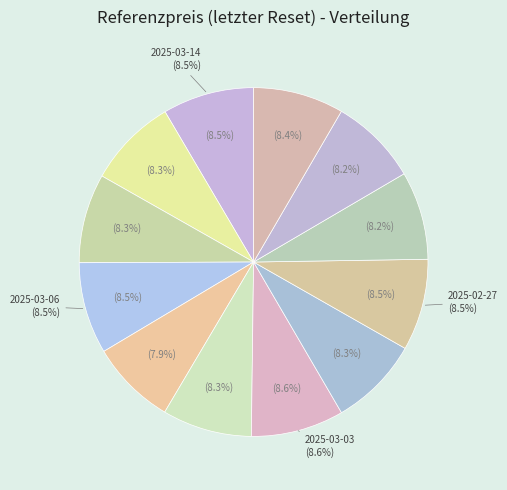

What is the change in value from 2025-03-04 to 2025-03-03?

+1.8